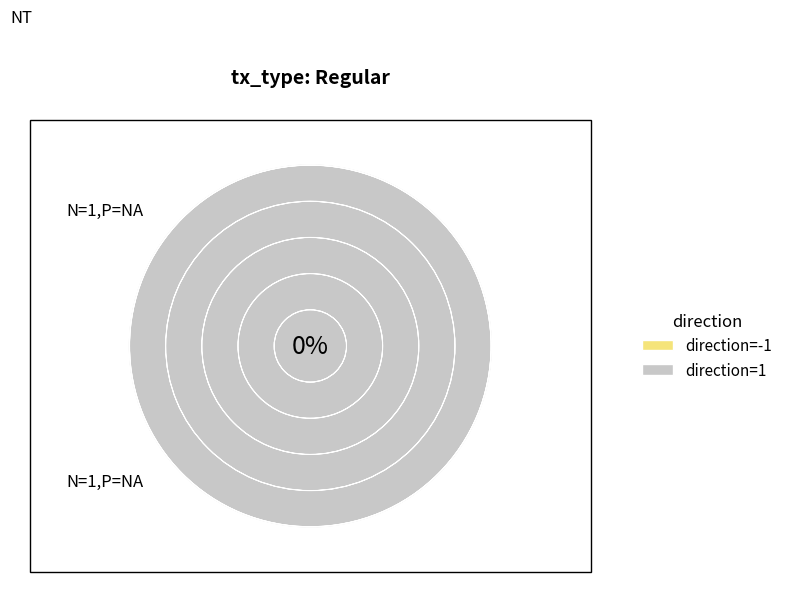

What percentage do direction=-1 (io_index=0) and direction=1 (io_index=10) together represent?

100.0%